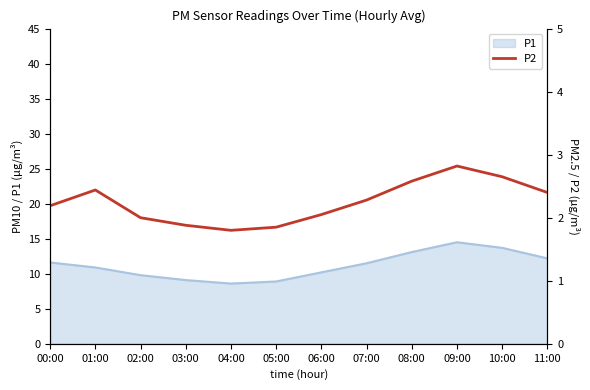

Is it true that the value at 05:00 is 0.4?

False